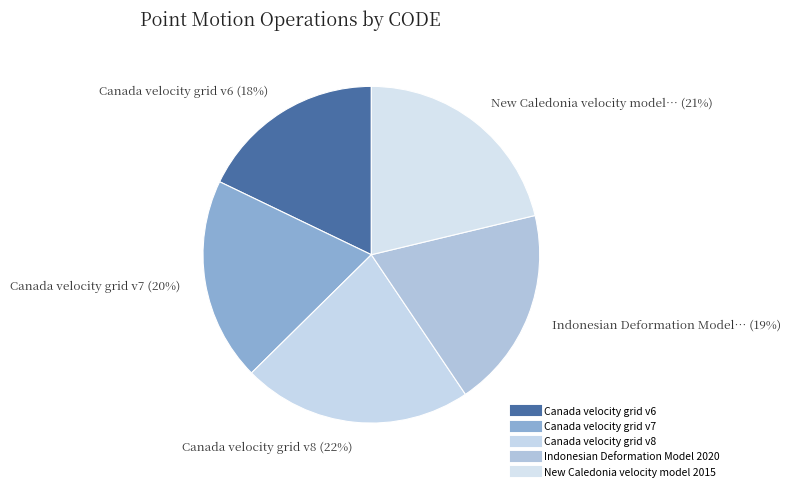

To the nearest percent, what portion does Canada velocity grid v6 represent?

18%